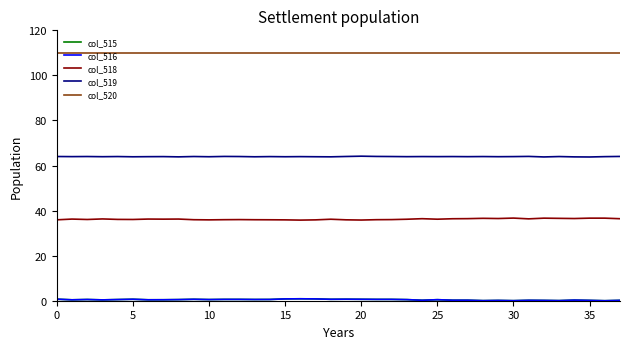

At how many categories does at least one series exceed 90?

38